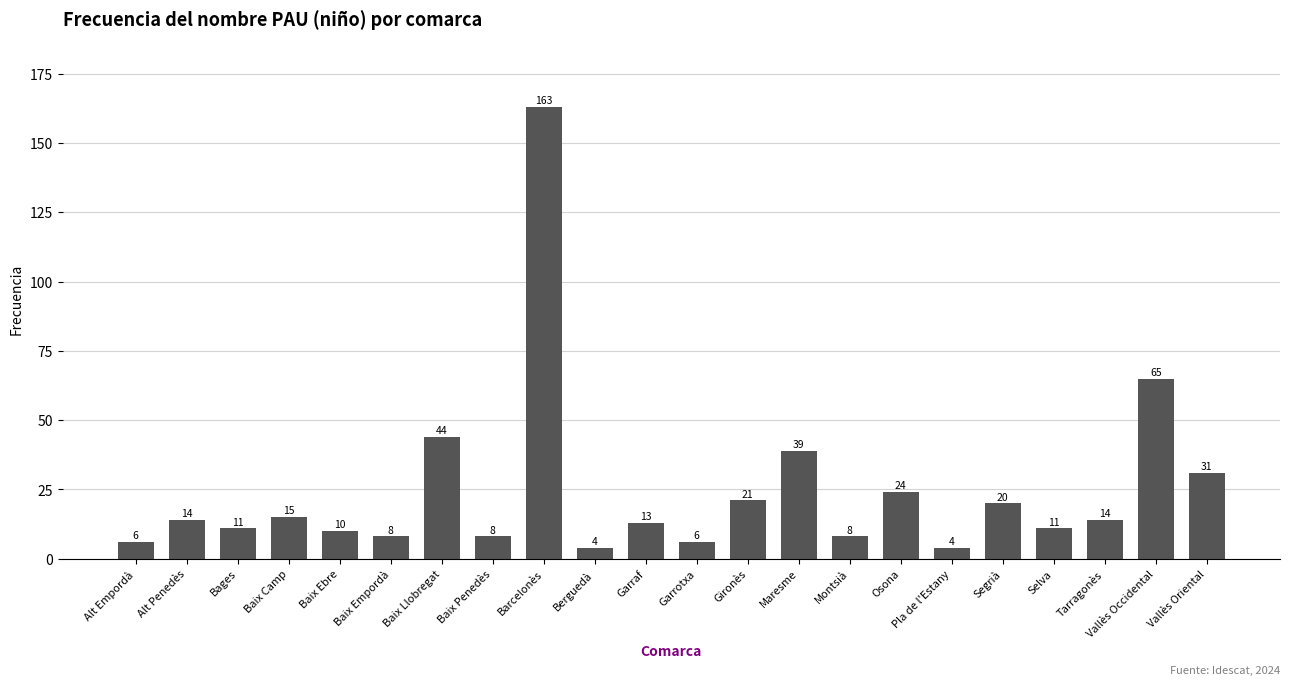

Is it true that the value at Alt Penedès is 14?

True